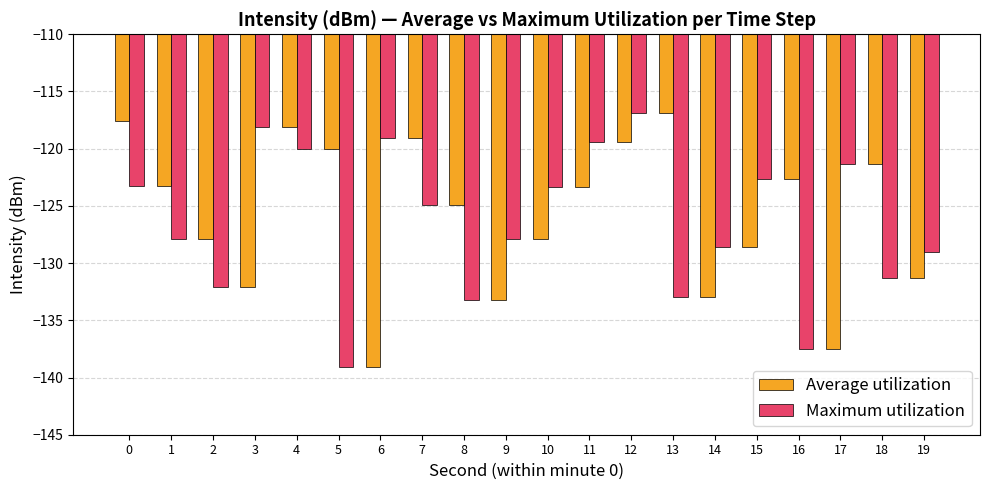

What is the value of the Maximum utilization bar at the 6th from the left?

-139.1